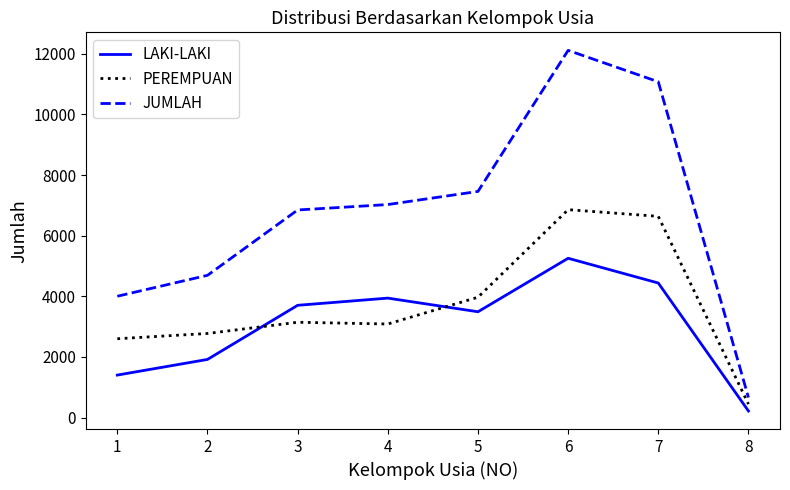

What is the sum of all JUMLAH values?

53874